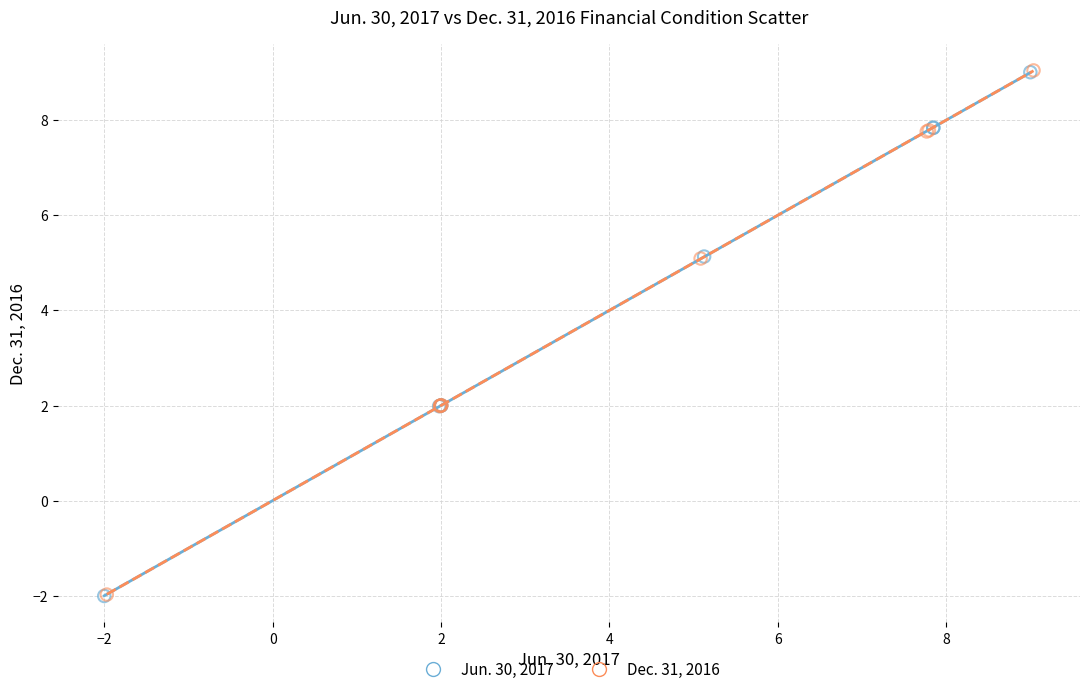

Which series has the largest Y range (max minus min)?

Dec. 31, 2016